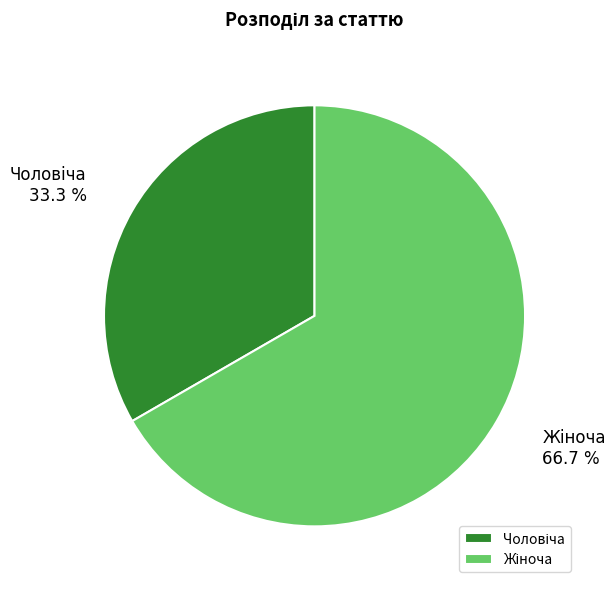

Is there a majority slice in this chart?

Yes